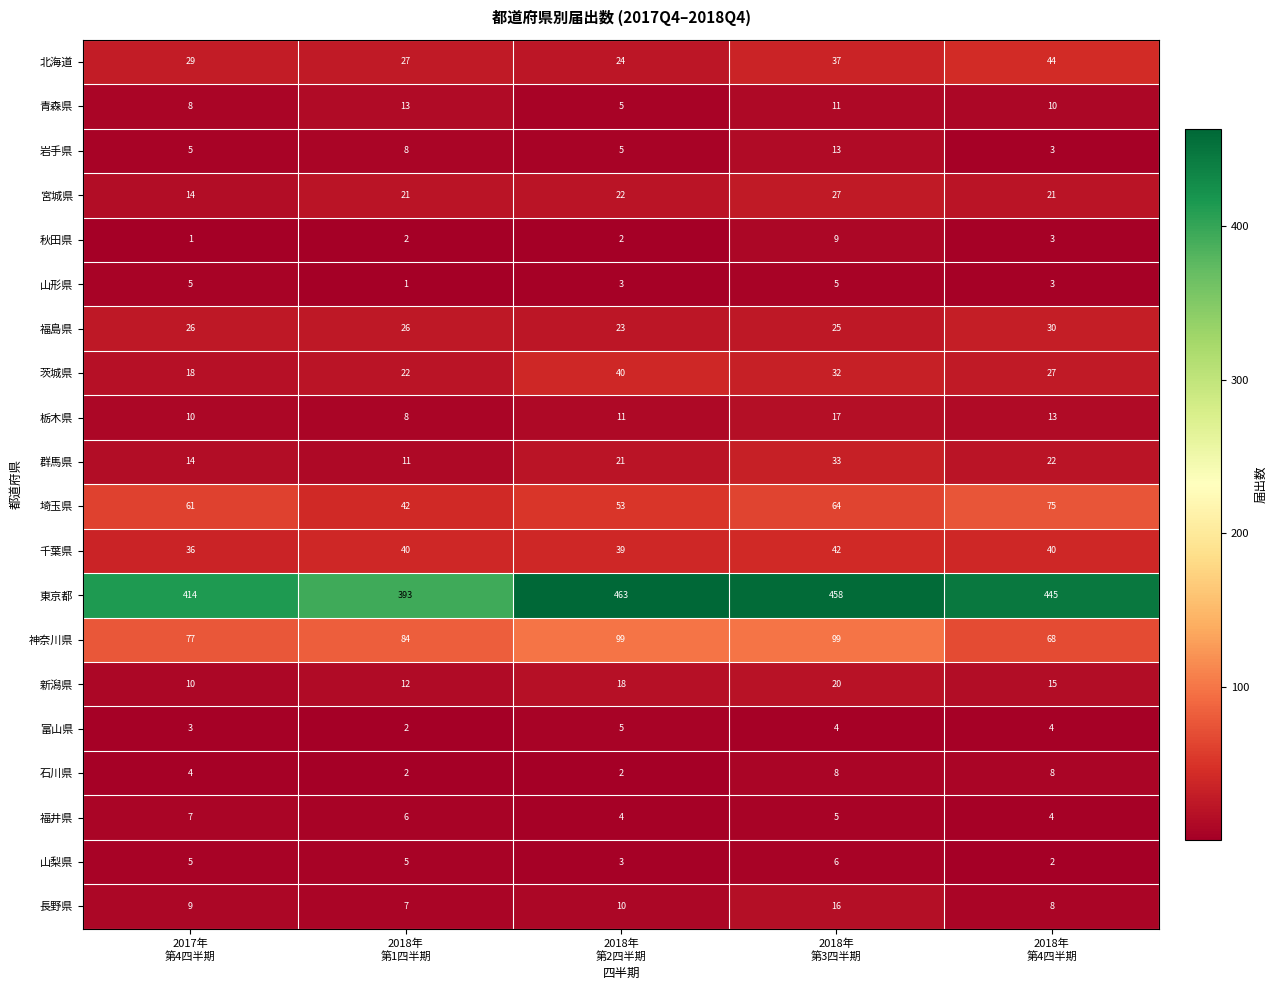

How many values in the 北海道 series are below 29?

2